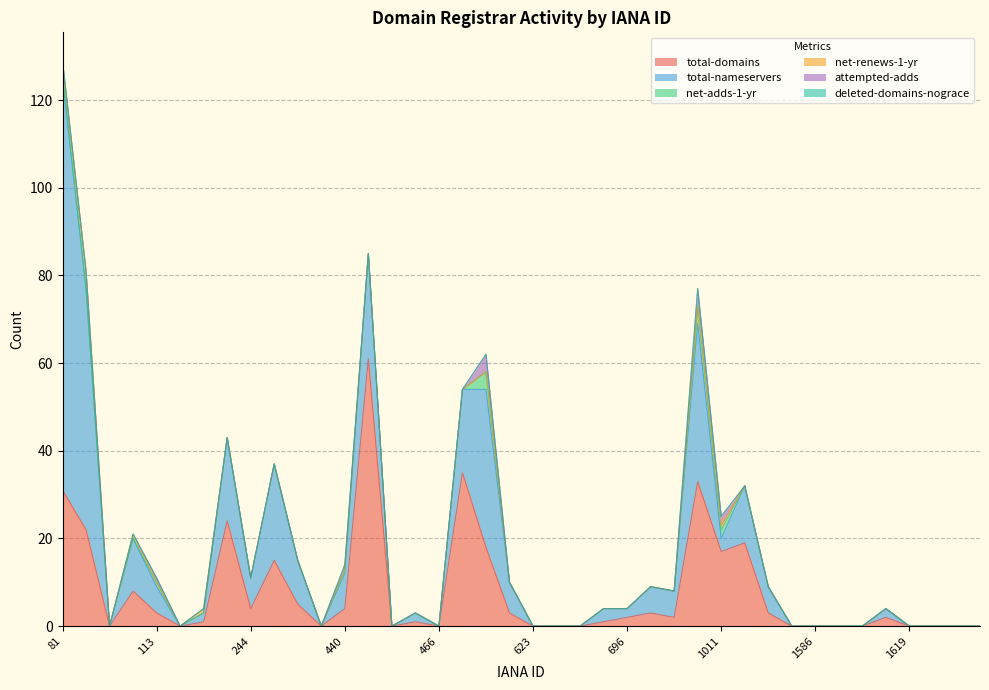

Which series has the largest range (max minus min)?

total-nameservers